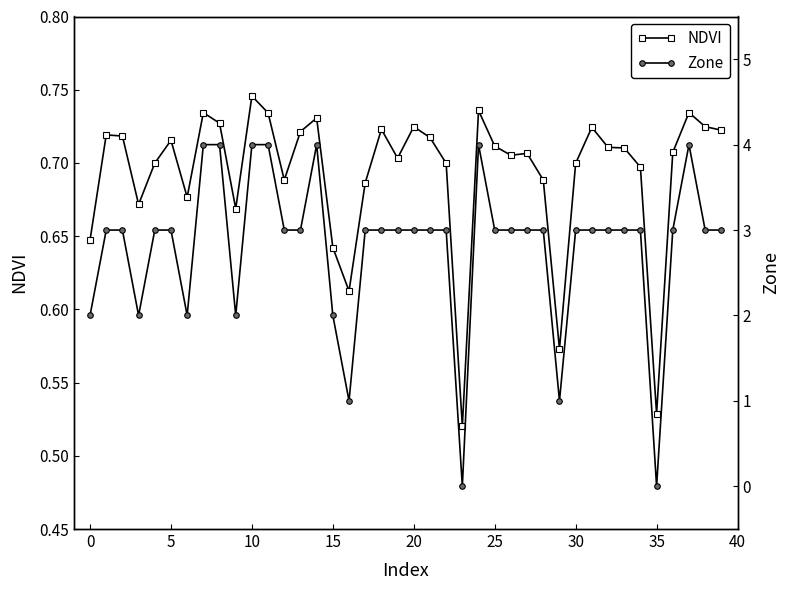

True or false: NDVI has more than 0 points higher than both neighbors.

True